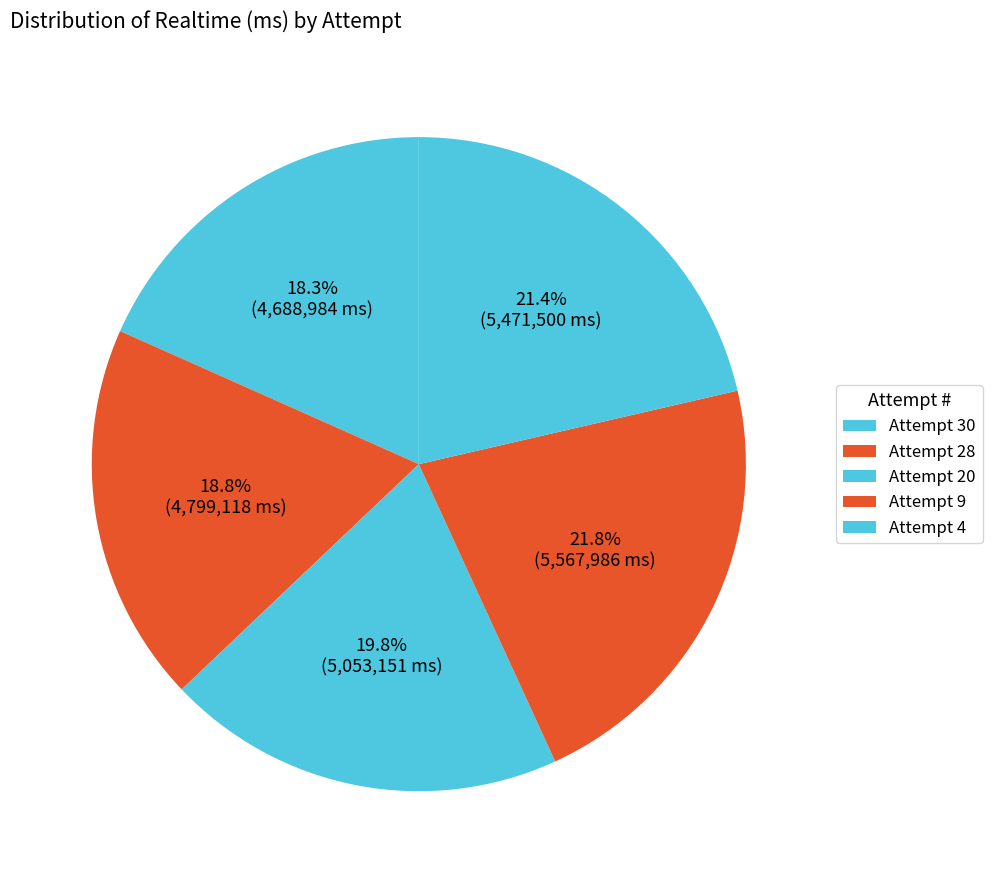

Which category has the smallest portion of the pie?

Attempt 30